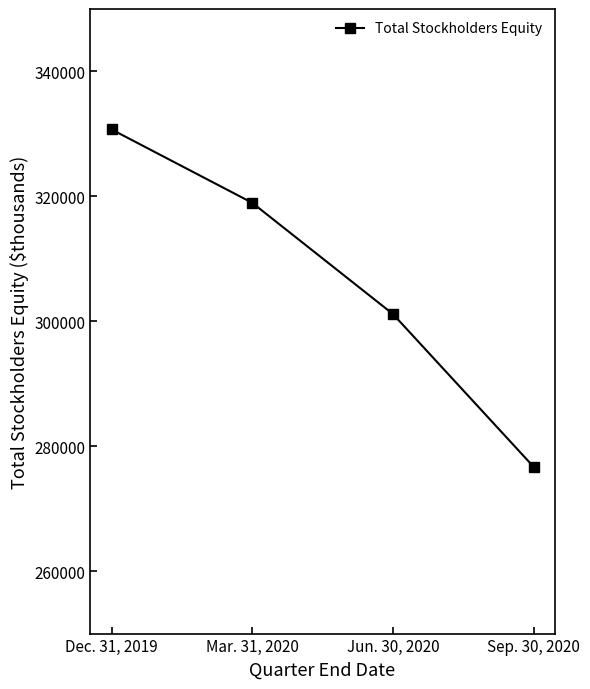

How many values are between 301164 and 330719?

3